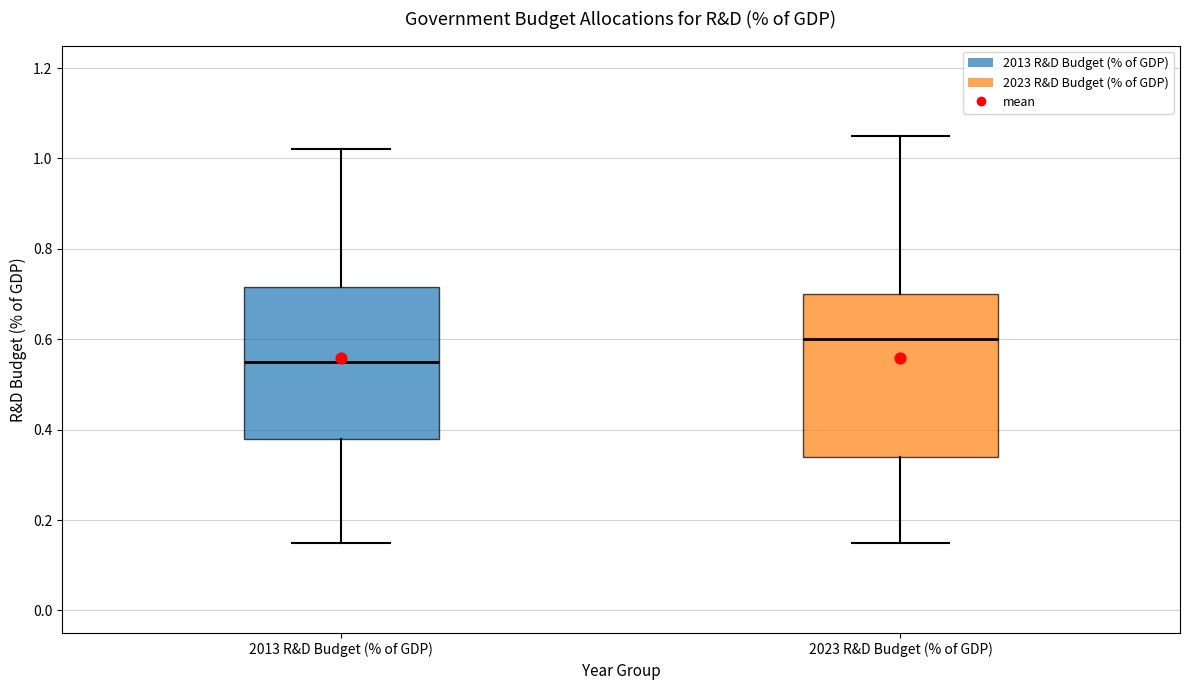

Where does the lower whisker of the box for 2023 R&D Budget (% of GDP) end on the y-axis? The values are not printed on the chart, so give them approximately, as read against the axis.

0.16